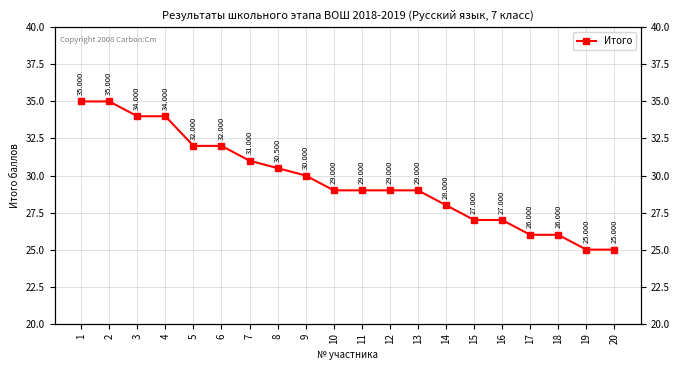

The chart shows a value of 34.0 at 4. True or false?

True